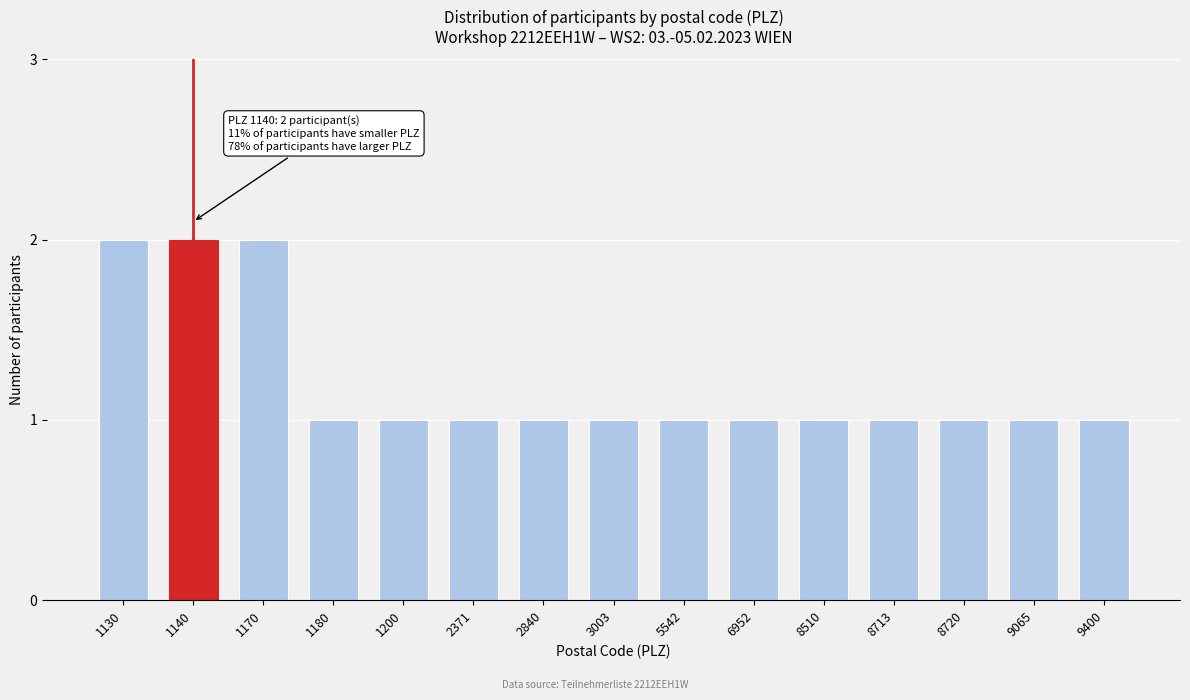

Reading right to left, what are all the values shown in this chart?

9400=1	9065=1	8720=1	8713=1	8510=1	6952=1	5542=1	3003=1	2840=1	2371=1	1200=1	1180=1	1170=2	1140=2	1130=2